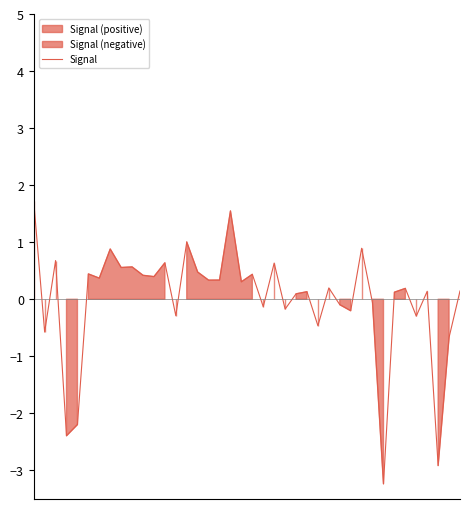

What is the value of the 28th point from the left?

0.2